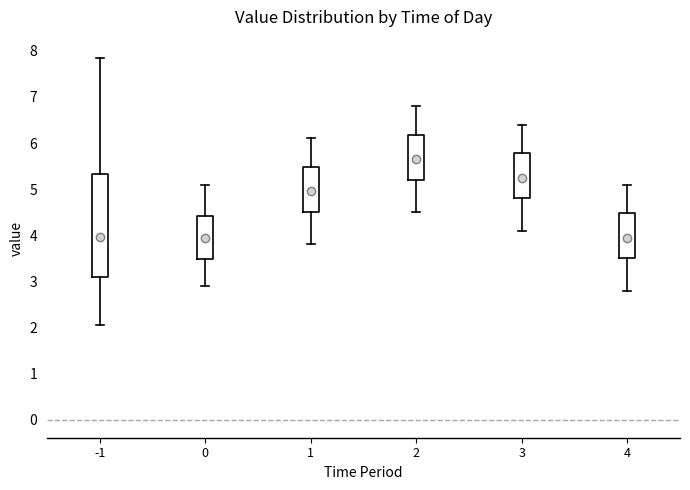

Reading left to right, read every box against the y-axis: the position of its median line, the range the box covers, and the ends of its whiskers. The values are not printed on the chart, so give them approximately, as read against the axis.

-1: median 4.0, box 3.1 to 5.3, whiskers 2.1 to 7.9
0: median 4.0, box 3.5 to 4.4, whiskers 2.9 to 5.1
1: median 5.0, box 4.5 to 5.5, whiskers 3.8 to 6.1
2: median 5.7, box 5.2 to 6.2, whiskers 4.5 to 6.8
3: median 5.3, box 4.8 to 5.8, whiskers 4.1 to 6.4
4: median 4.0, box 3.5 to 4.5, whiskers 2.8 to 5.1